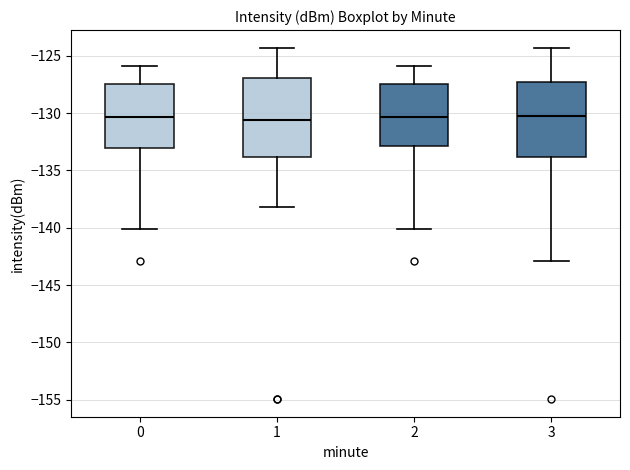

Reading left to right, read every box against the y-axis: the position of its median line, the range the box covers, and the ends of its whiskers. The values are not printed on the chart, so give them approximately, as read against the axis.

0: median -130.5, box -133.0 to -127.5, whiskers -140.0 to -126.0
1: median -130.5, box -134.0 to -127.0, whiskers -138.0 to -124.5
2: median -130.5, box -133.0 to -127.5, whiskers -140.0 to -126.0
3: median -130.0, box -134.0 to -127.5, whiskers -143.0 to -124.5